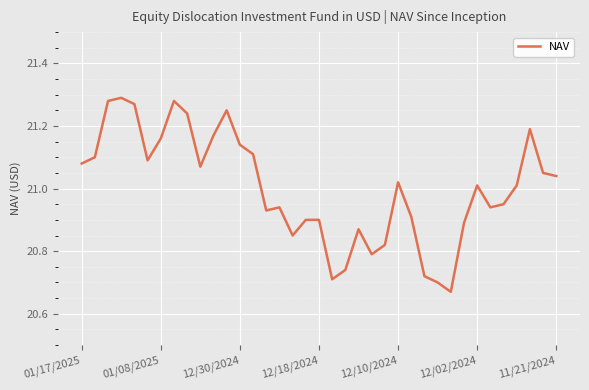

What is the sum of all values?

777.1